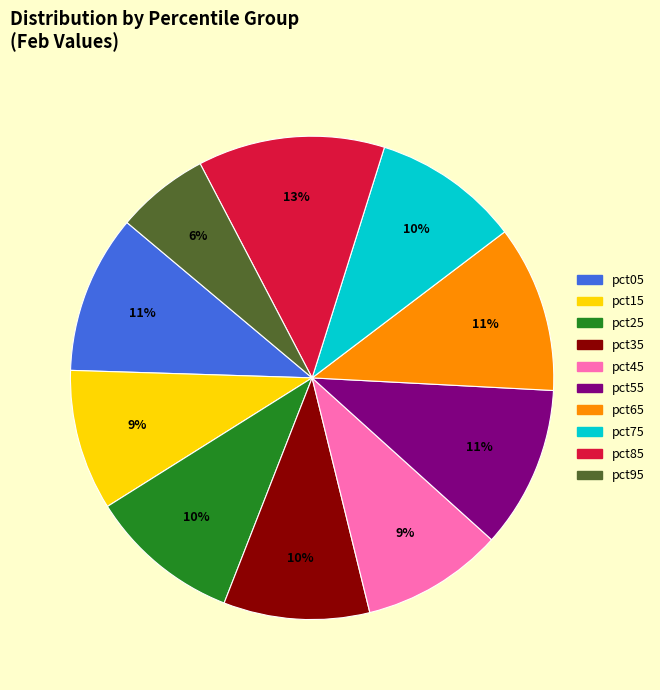

Which has a higher value, pct05 or pct35?

pct05